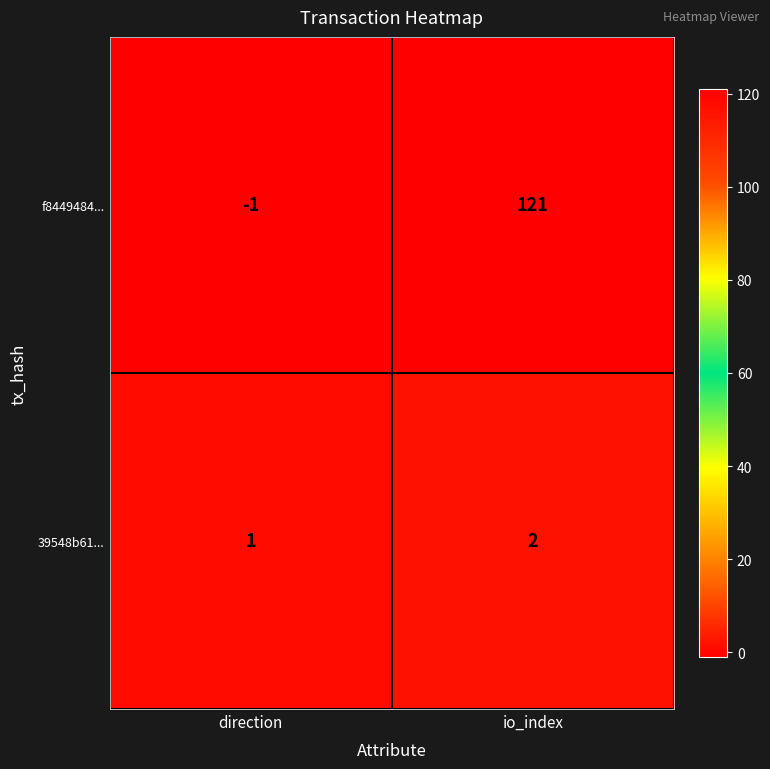

At which category does the chart reach its minimum across all series?

direction